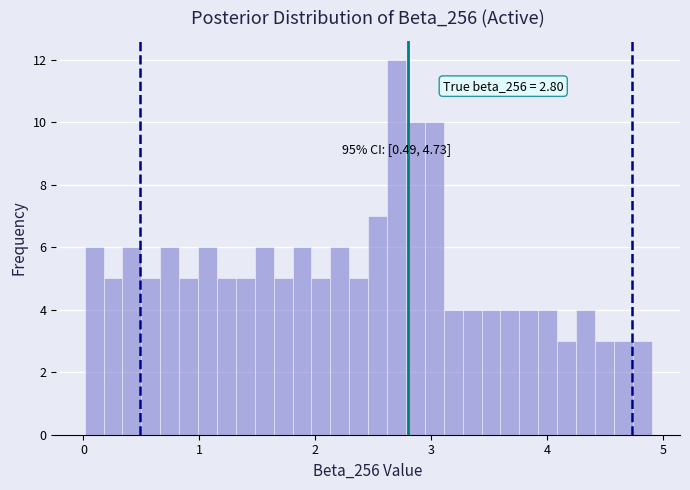

Read against the x-axis, roughly where is the centre of the tallest bar?

2.7